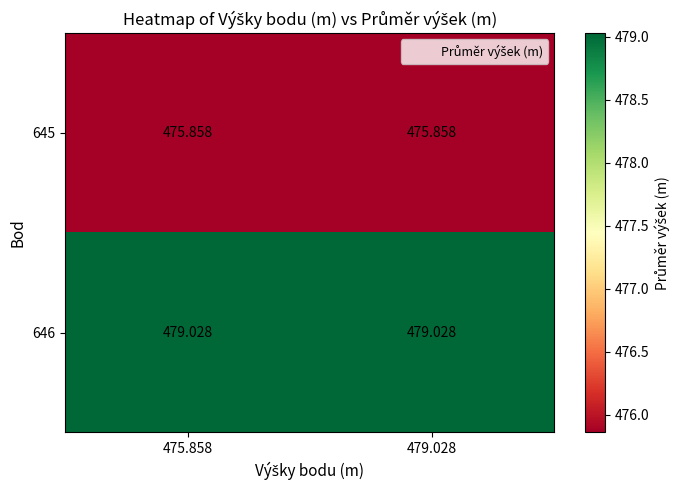

Rank the series by their average value, from highest to lowest.

646, 645